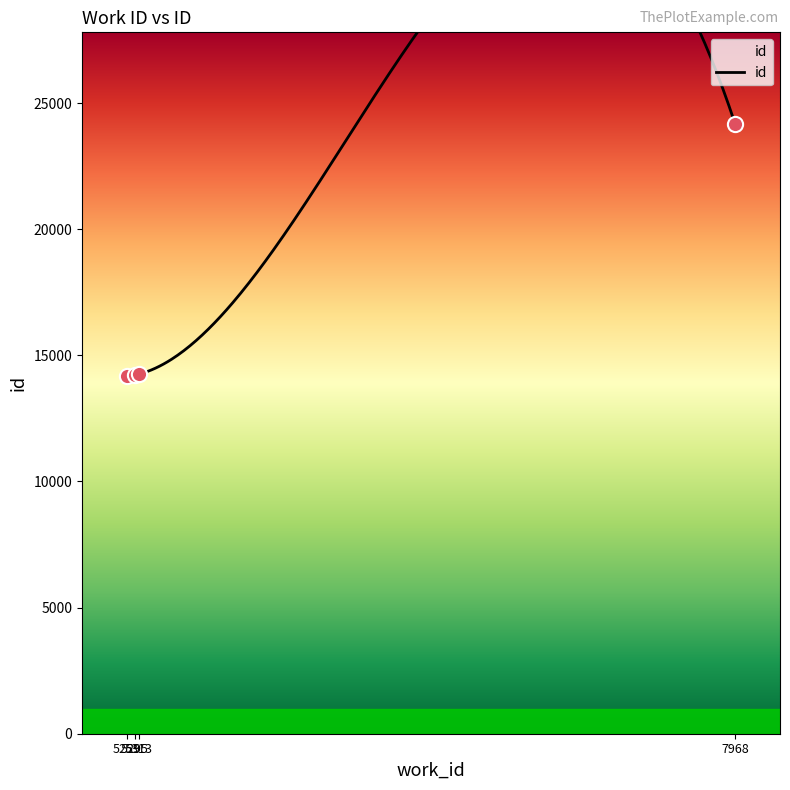

What is the change in value from 5295 to 7968?

+9959